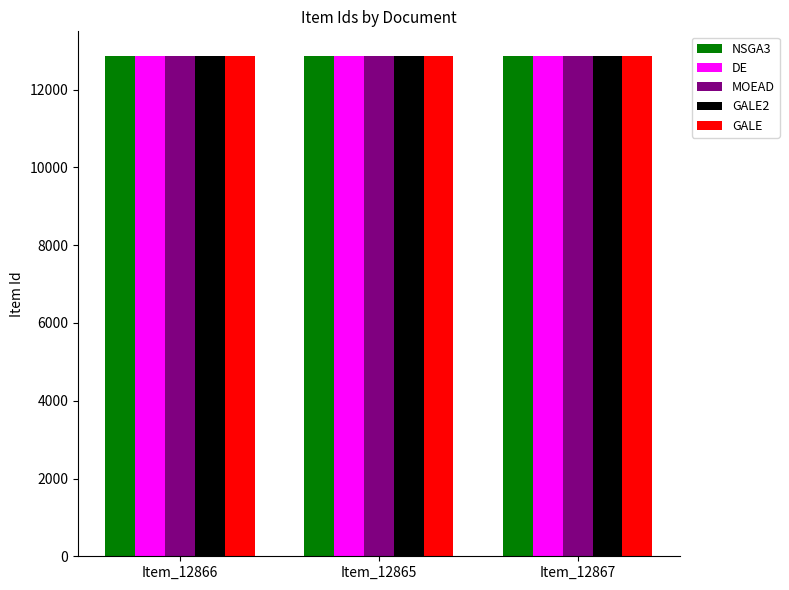

What is the label of the 3rd bar from the left?

Item_12867